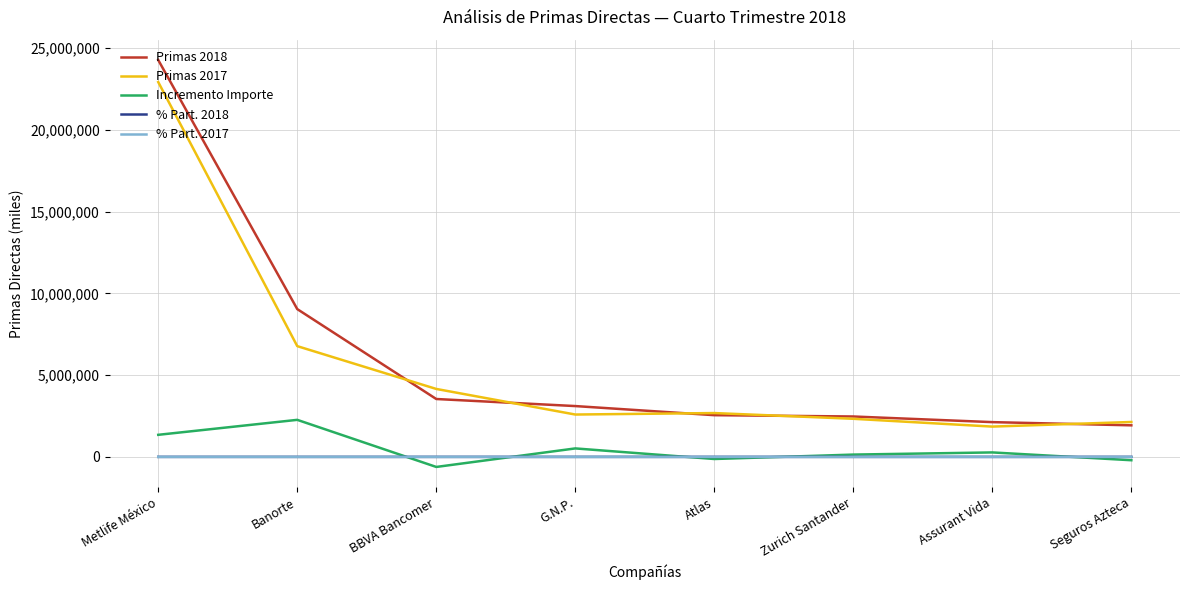

Count the number of data series in this chart.

5